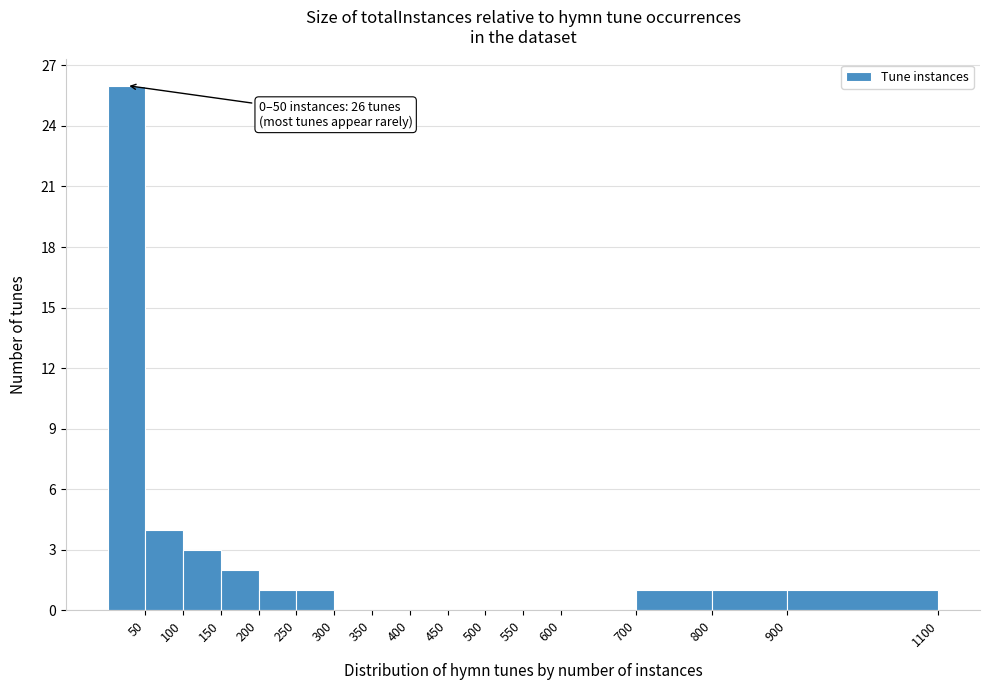

Which range on the x-axis has the tallest bar?

0 to 50